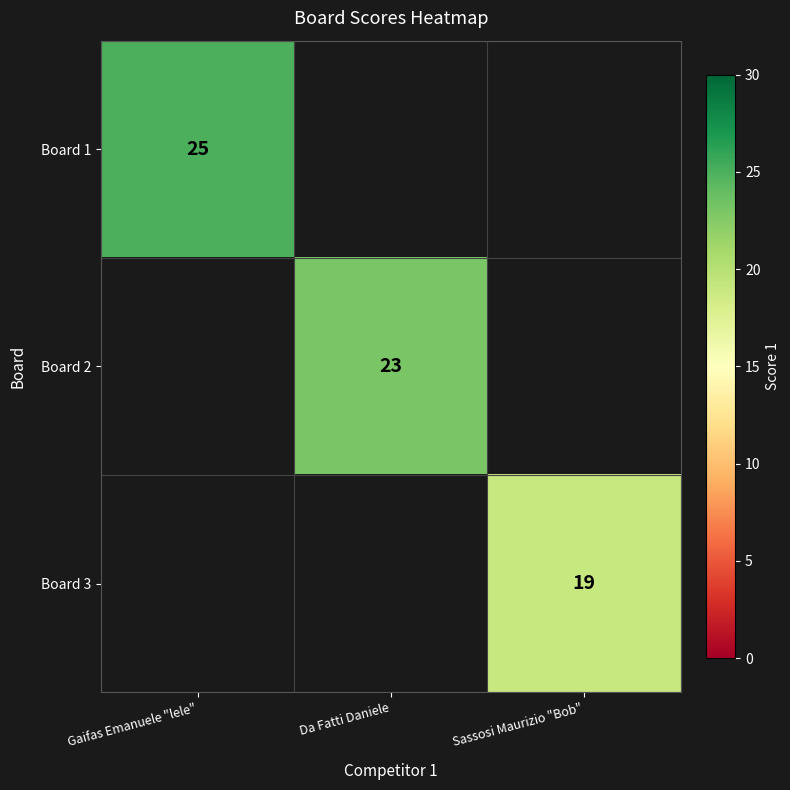

True or false: Board 2 has a value of 9 at Da Fatti Daniele.

False